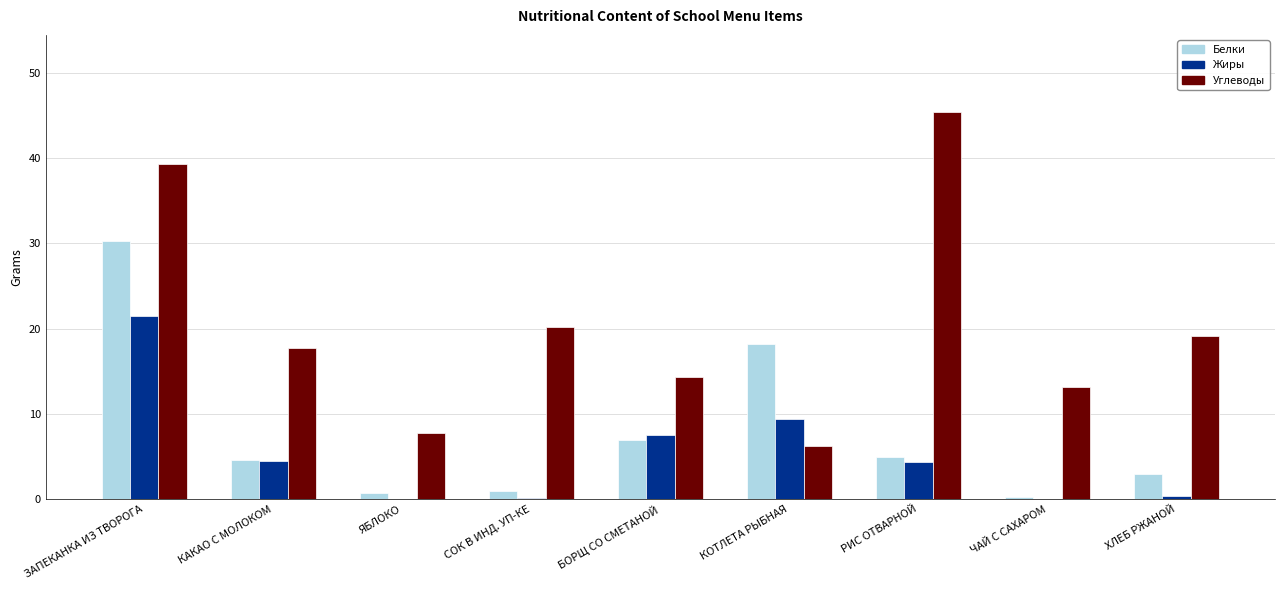

Which category has the highest value across all series?

РИС ОТВАРНОЙ